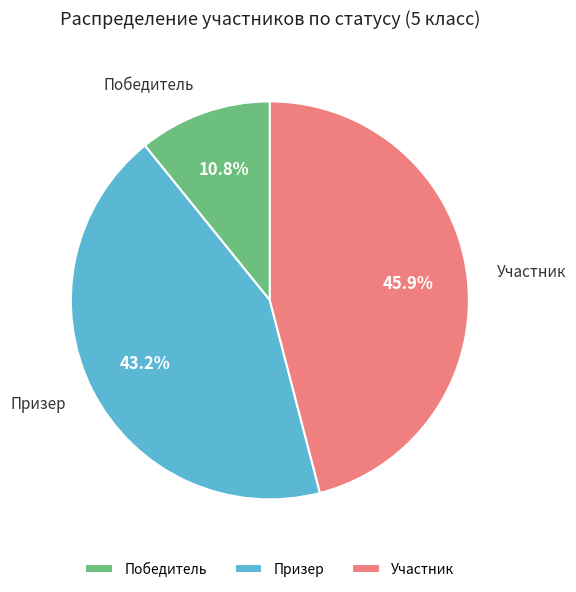

Which slice is the largest?

Участник